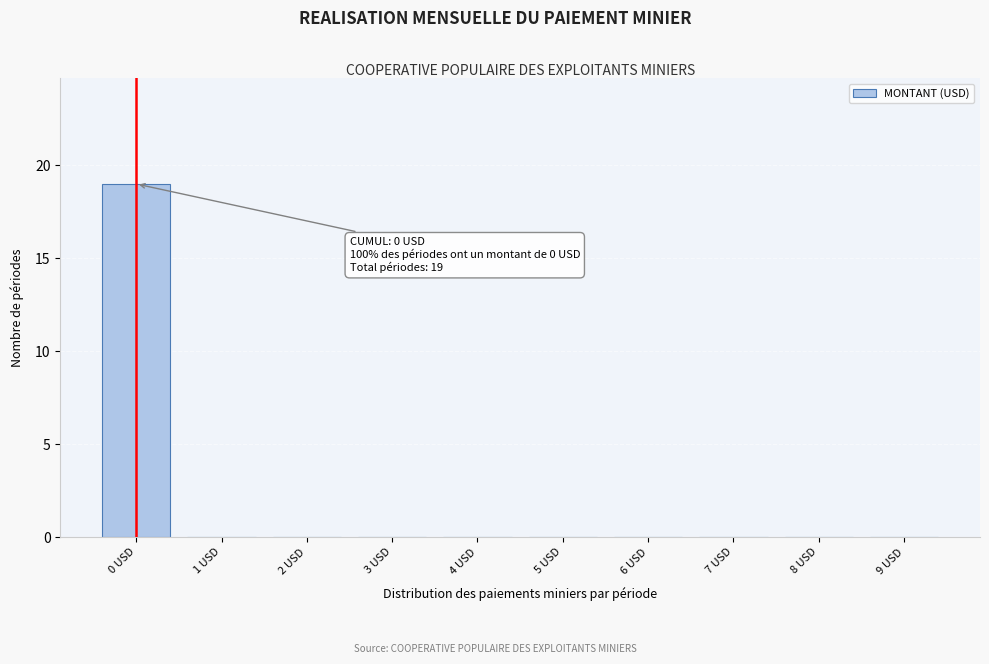

Reading left to right, list all the values displayed in this chart.

0 USD=19	1 USD=0	2 USD=0	3 USD=0	4 USD=0	5 USD=0	6 USD=0	7 USD=0	8 USD=0	9 USD=0